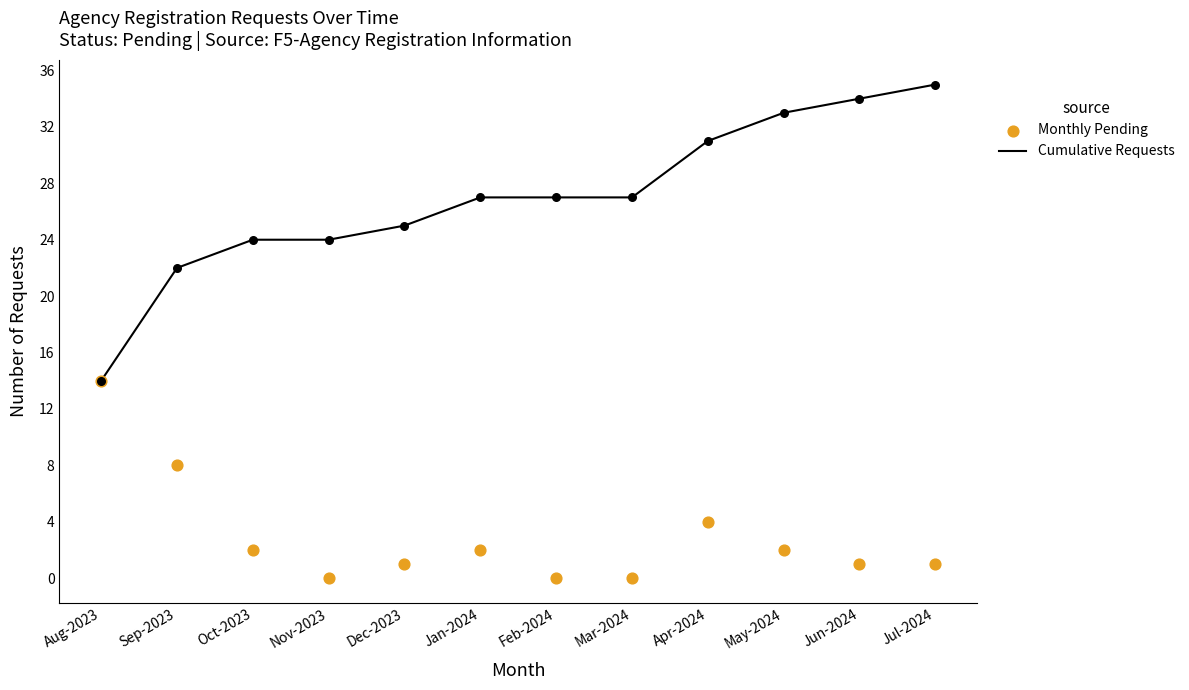

Which series reaches the minimum Y coordinate?

Monthly Pending